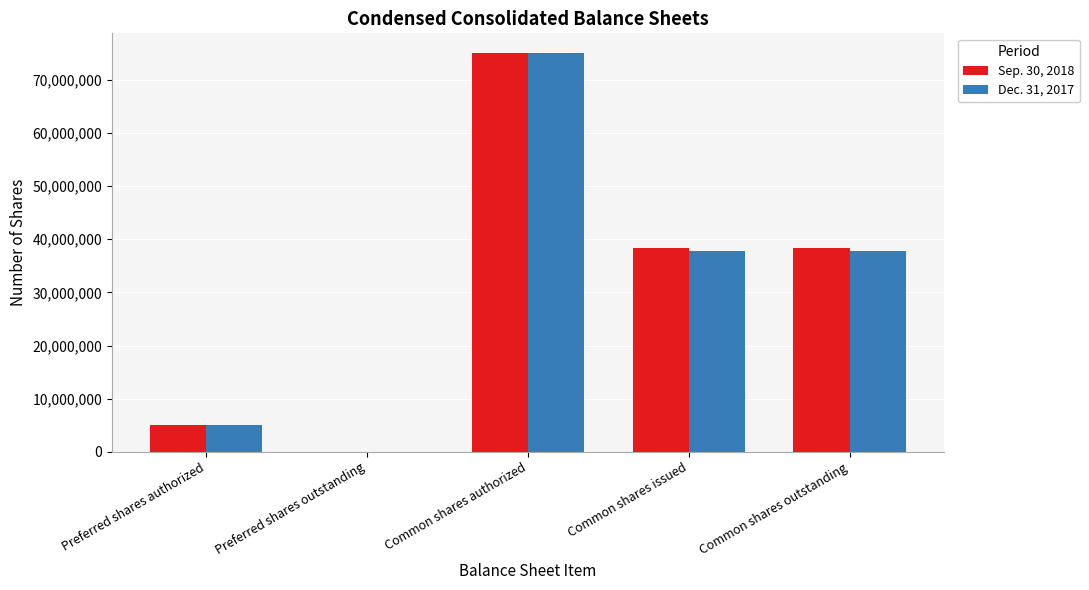

What is the greatest value displayed?

75000000